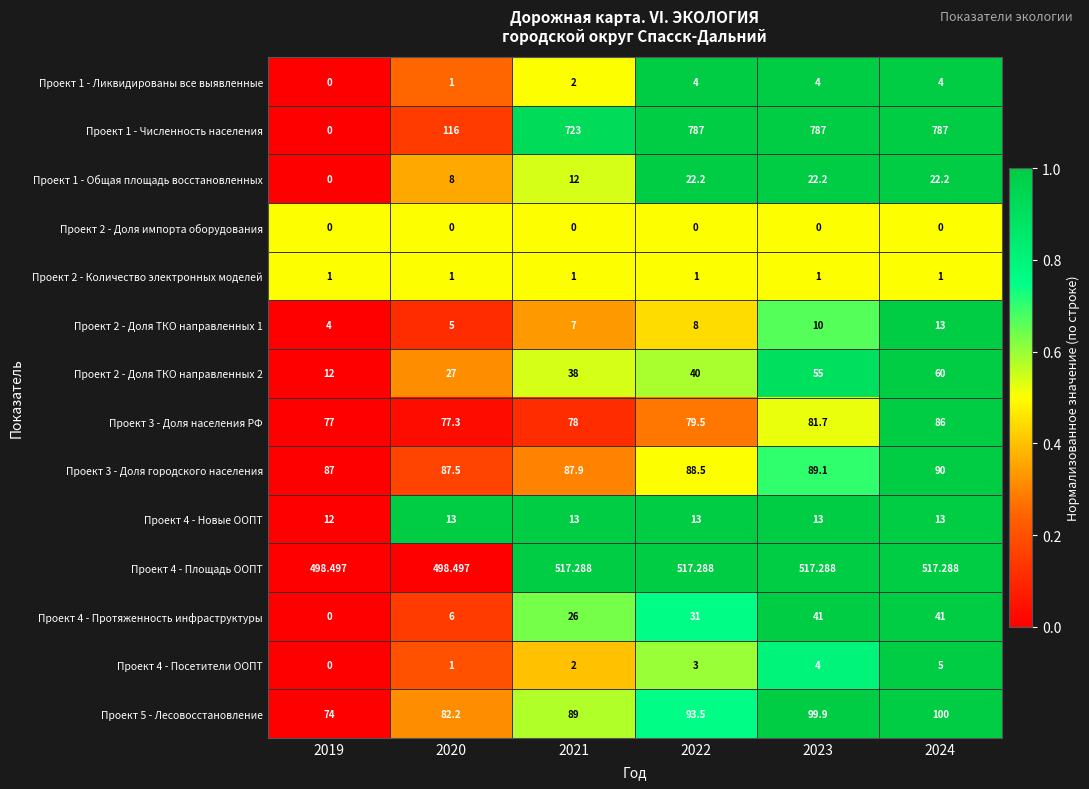

Which series has the largest range (max minus min)?

Проект 1 - Численность населения